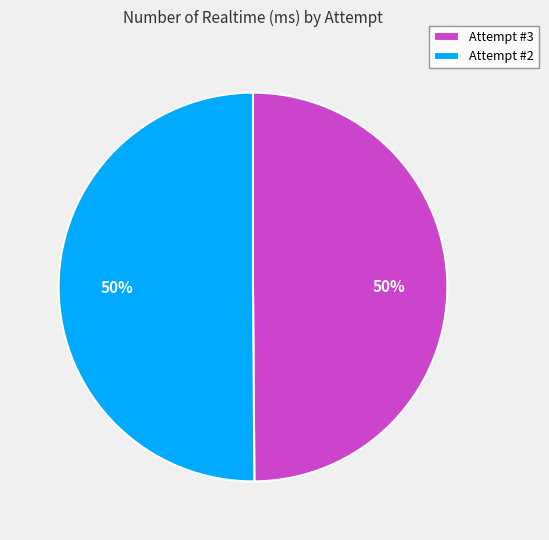

Is it true that Attempt #2 is 50% of the pie?

True